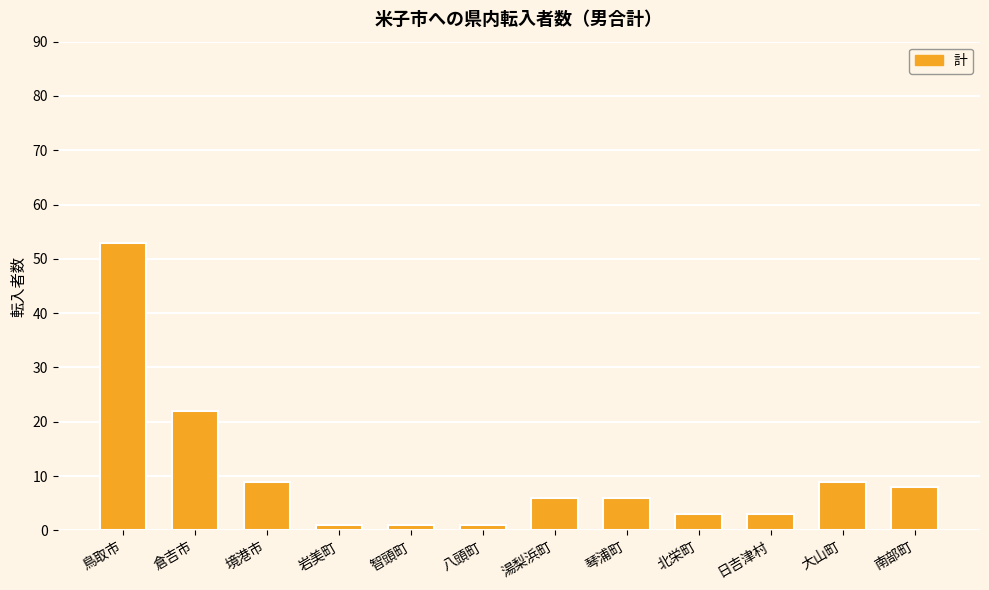

Count the number of categories in the chart.

12